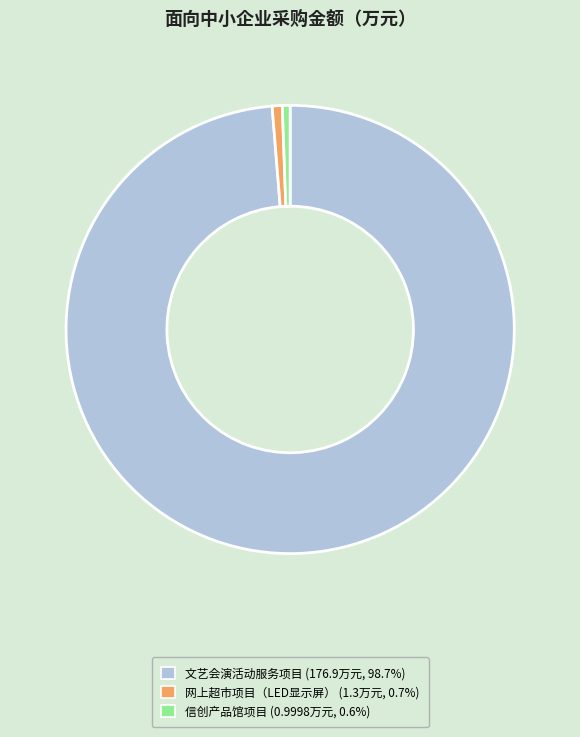

How many slices are in this pie chart?

3